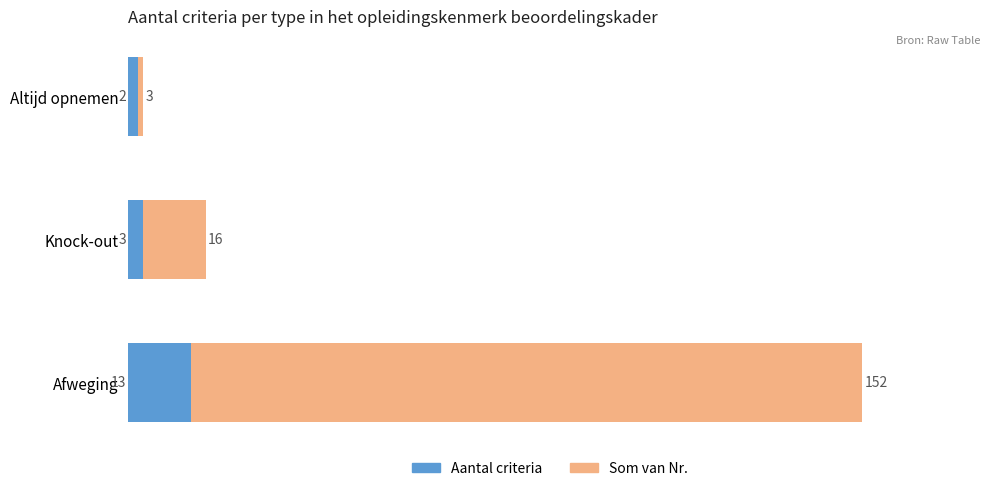

What is the approximate value of Aantal criteria at Knock-out?

3